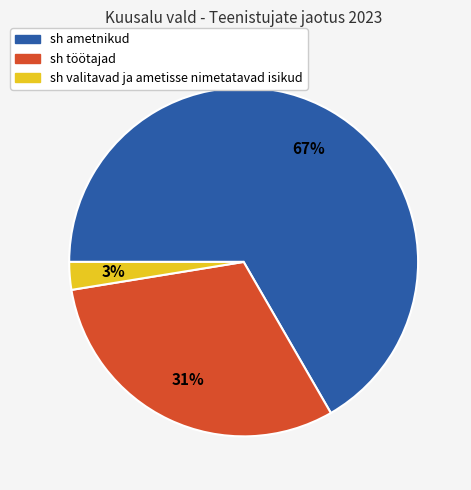

Which has a higher value, sh ametnikud or sh valitavad ja ametisse nimetatavad isikud?

sh ametnikud